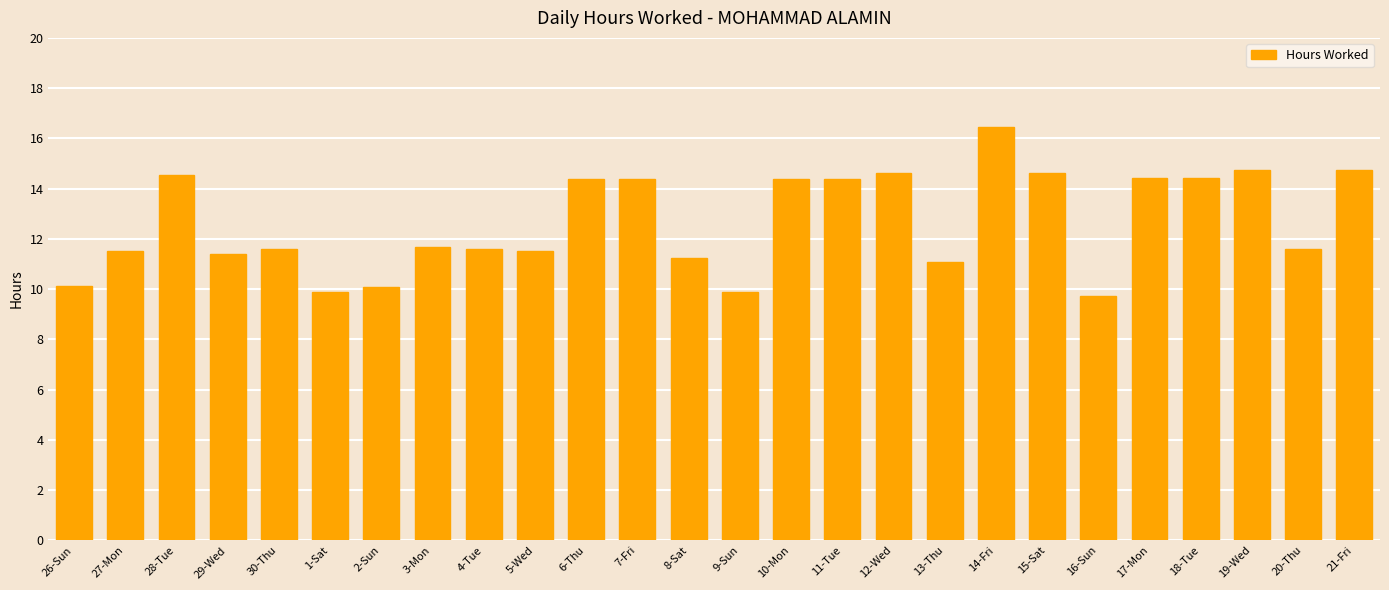

What is the sum of all values?

329.0